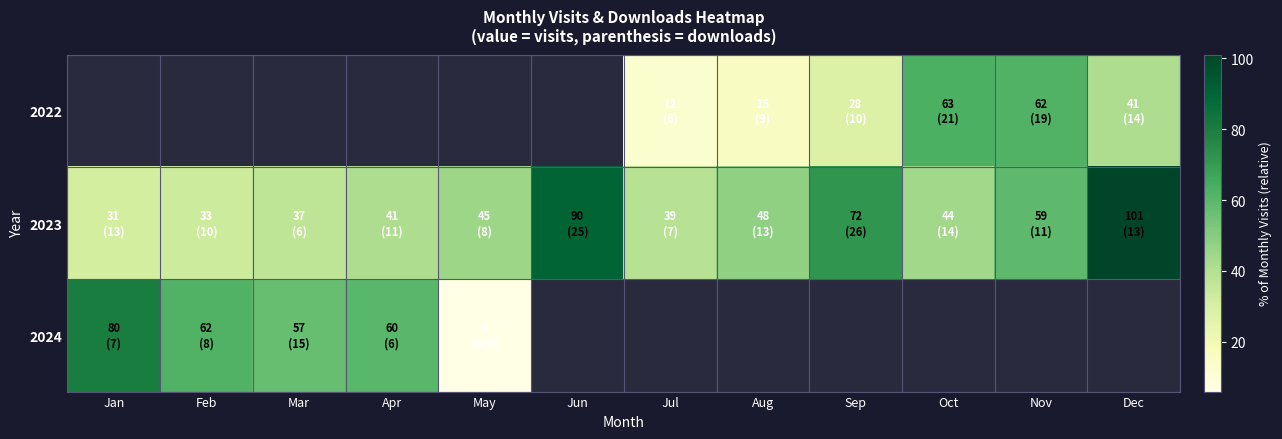

Is the value of 2022 at Jan greater than the value of 2023 at Jun?

No